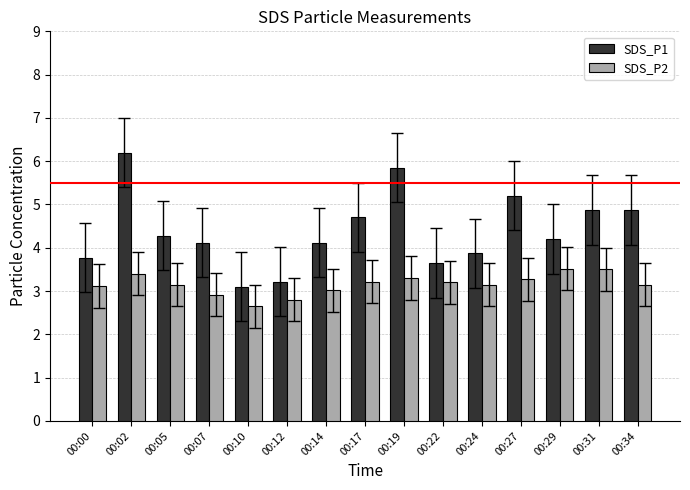

What are all the series names shown in the legend?

SDS_P1, SDS_P2